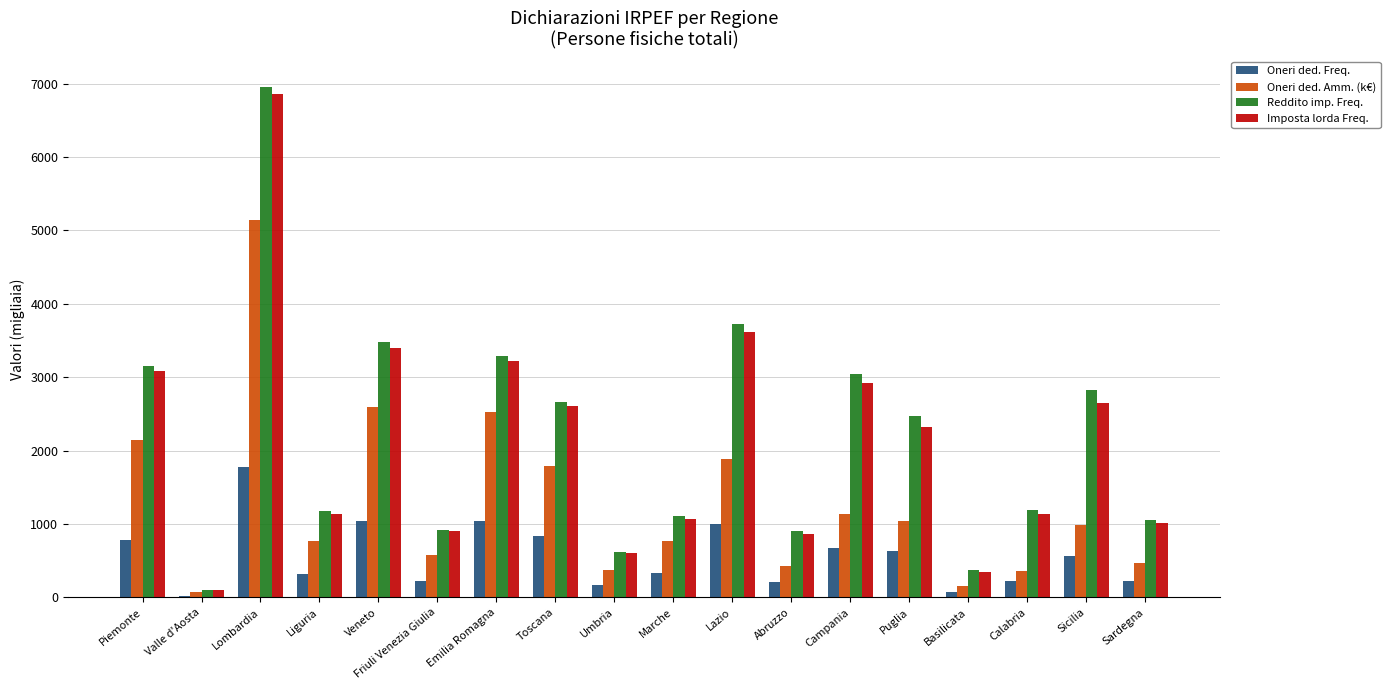

What is the sum of all Oneri ded. Amm. (k€) values?

23231.0